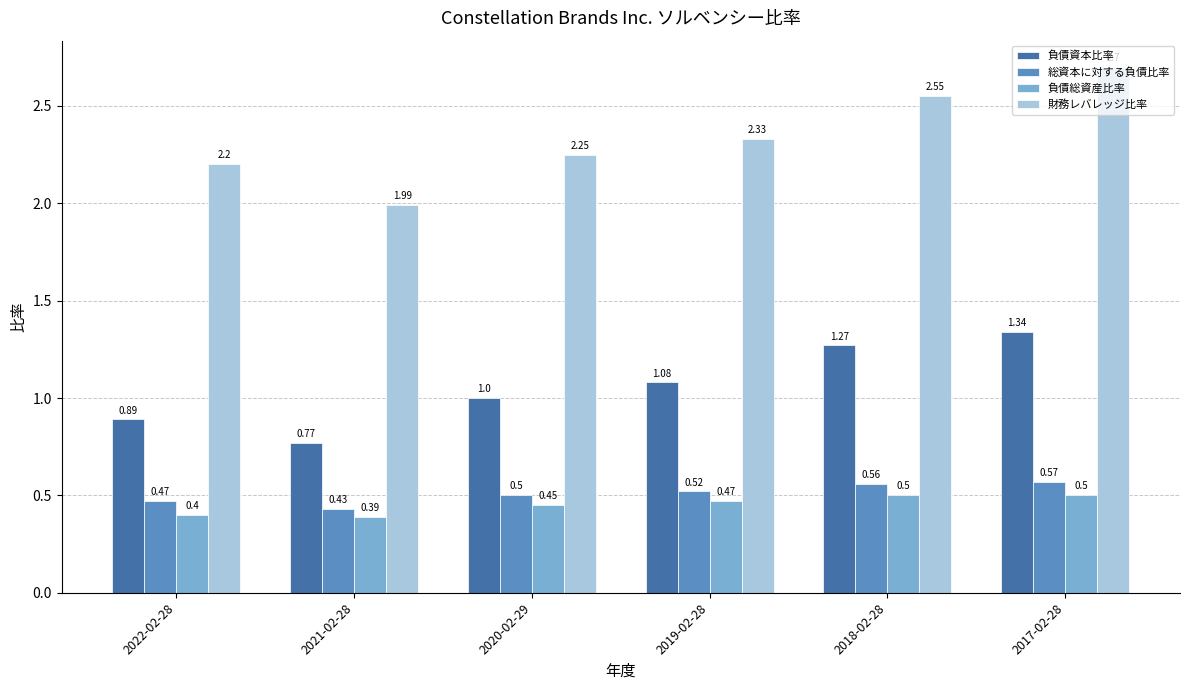

The value of 負債総資産比率 at 2018-02-28 is 0.3. True or false?

False